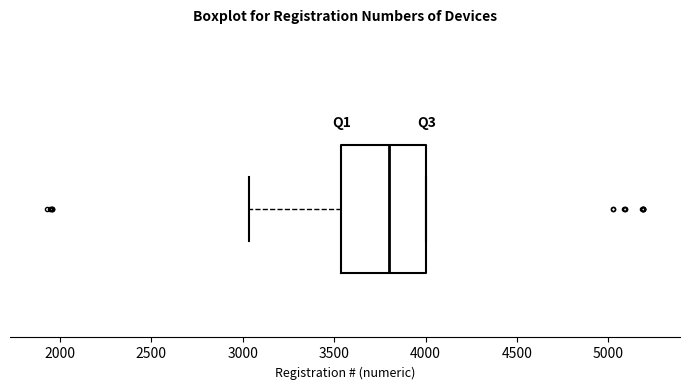

Read this box plot against the x-axis: the position of the median line, the range covered by the box, and the ends of both whiskers. The values are not printed on the chart, so give them approximately, as read against the axis.

median 3800, box 3550 to 4000, whiskers 3050 to 4000